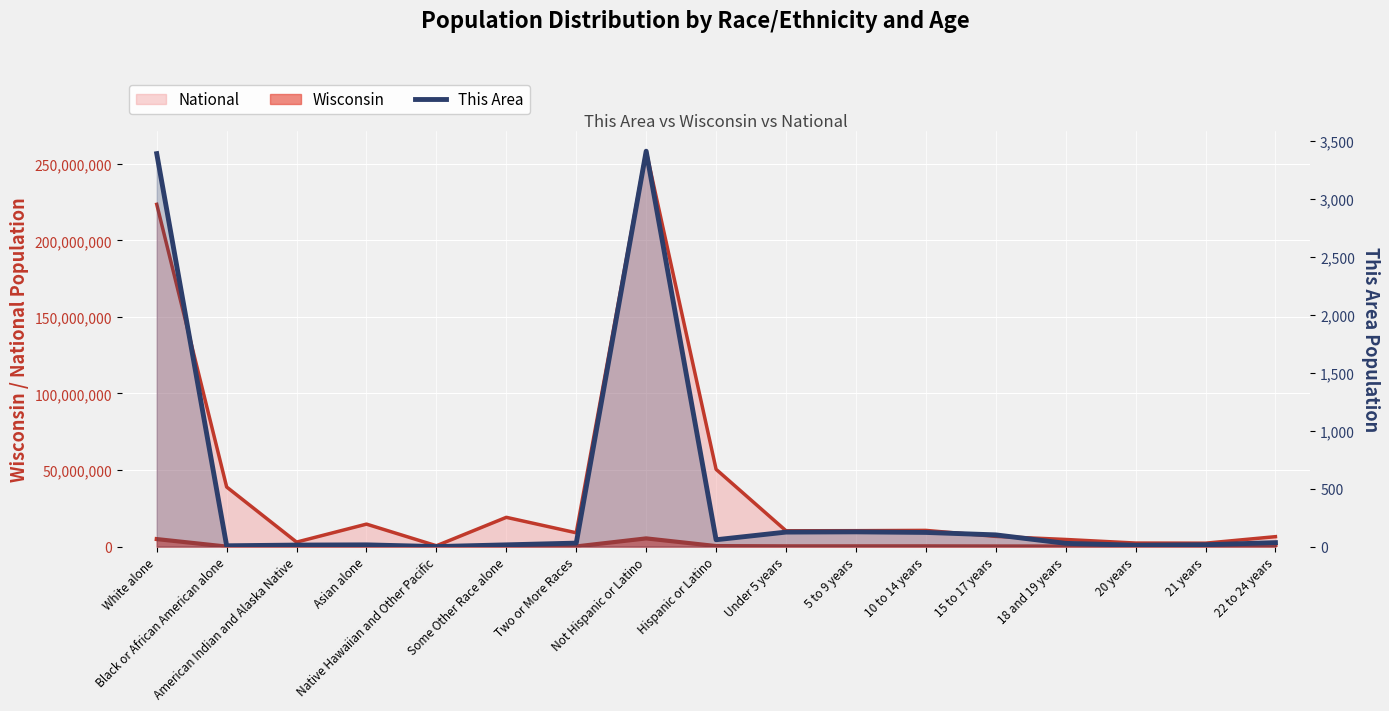

Is it true that the value at Under 5 years is 125?

True